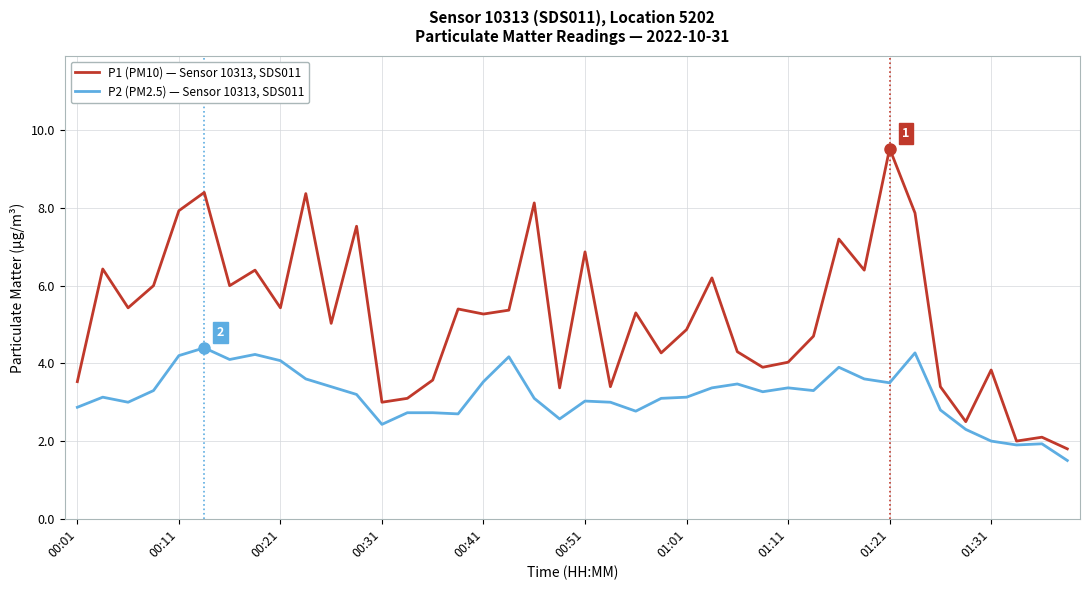

What is the smallest value displayed?

1.5